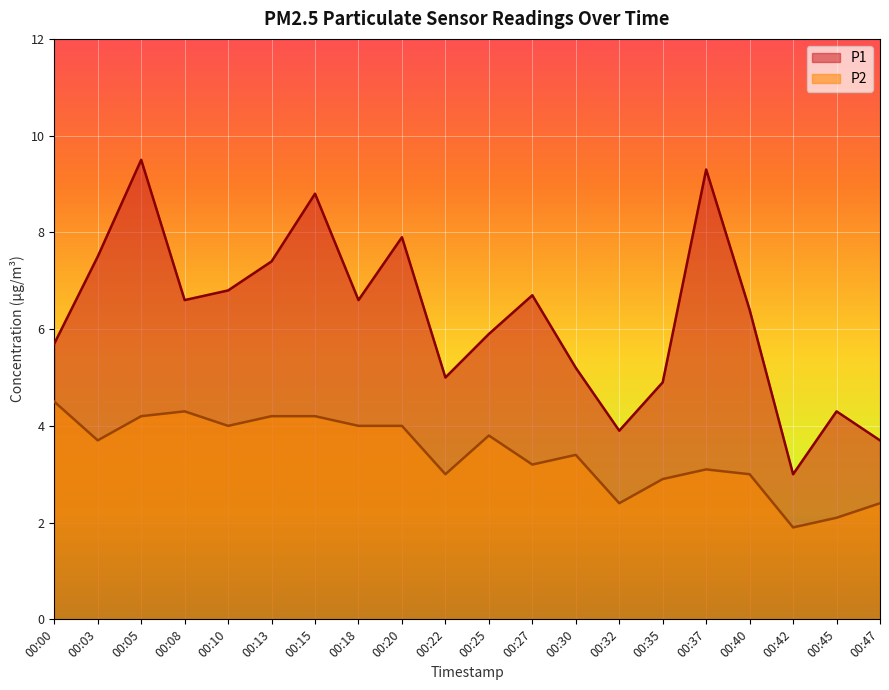

What is the value of the P1 point at the 17th from the left?

6.4